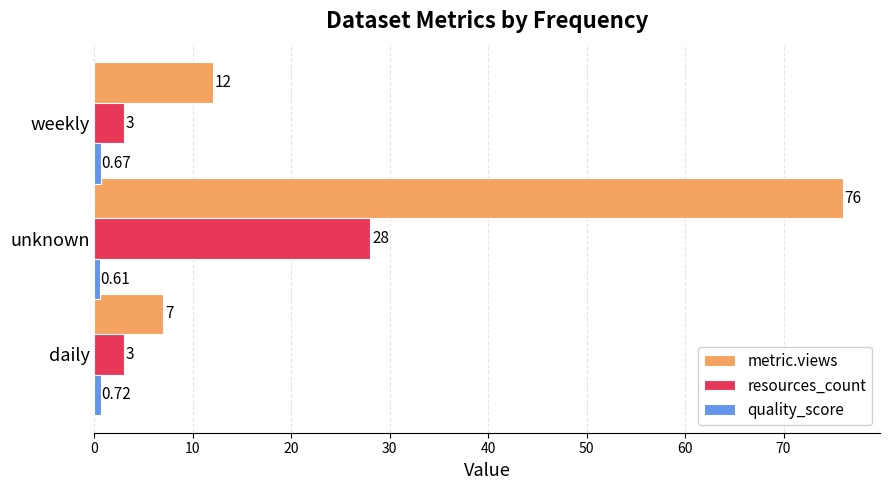

Which category has the highest value across all series?

unknown